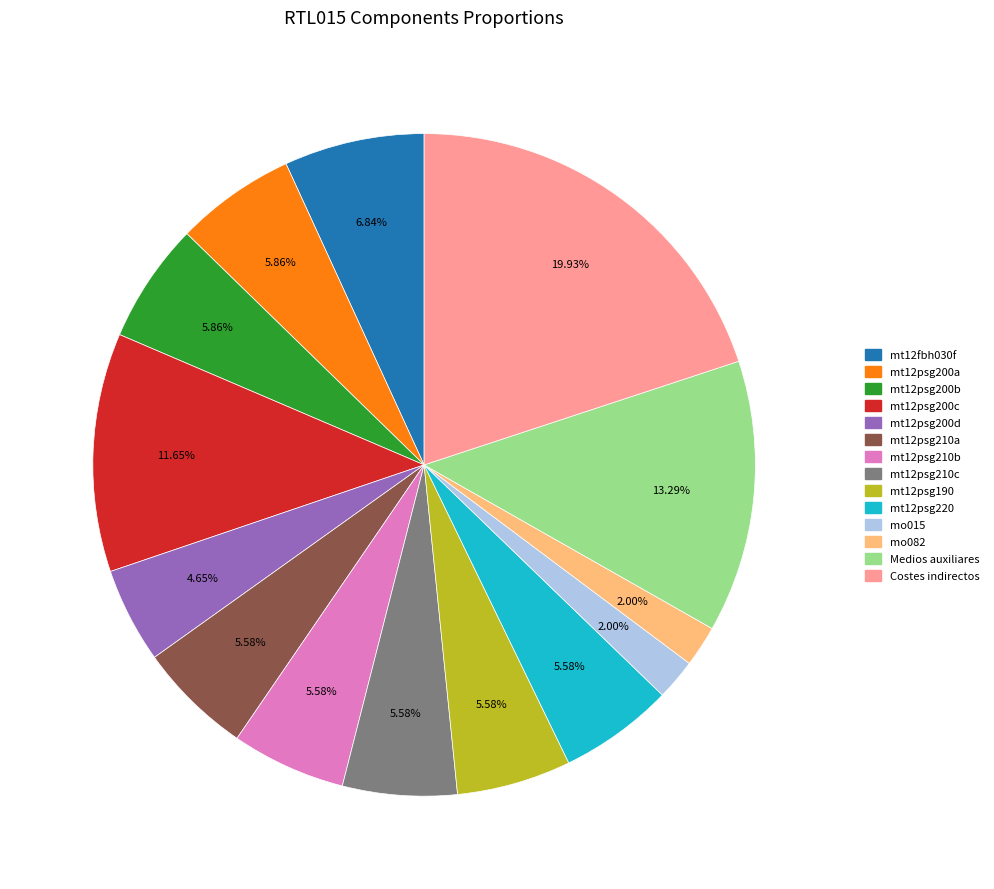

Does Medios auxiliares represent more than half of the total?

No